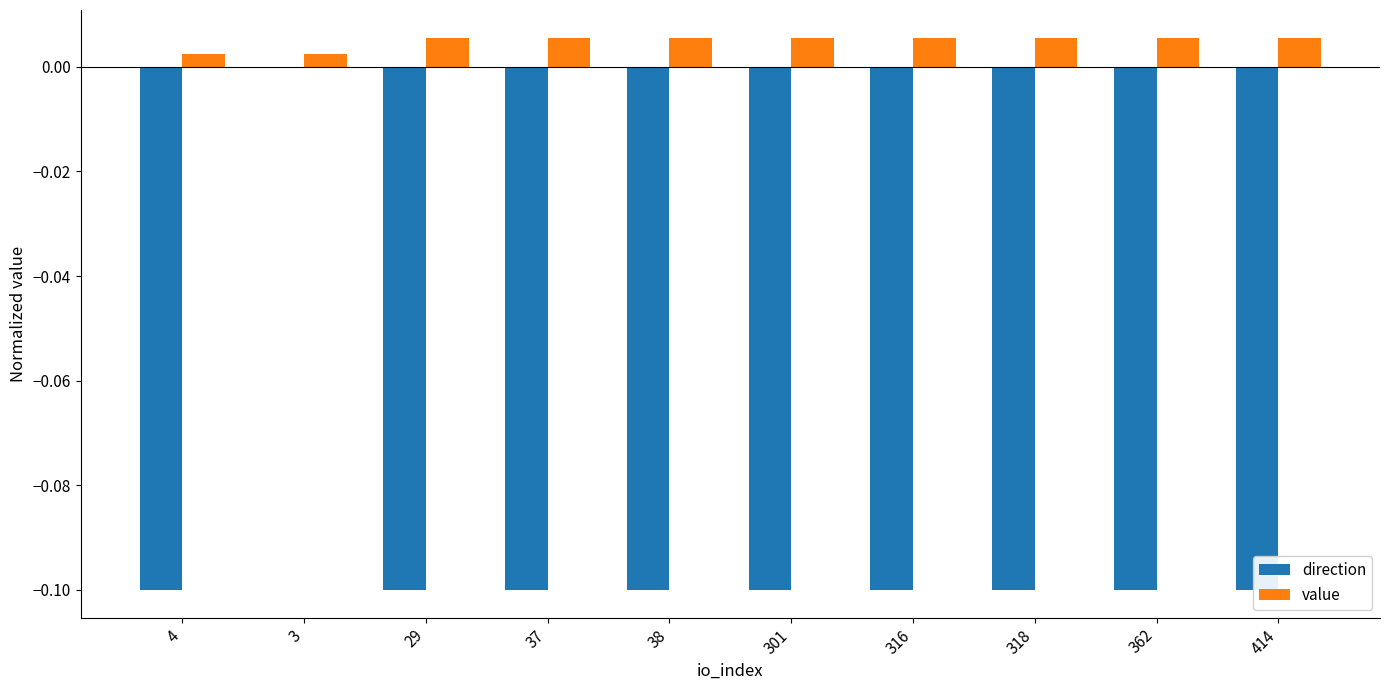

What is the label of the 10th bar from the left?

414